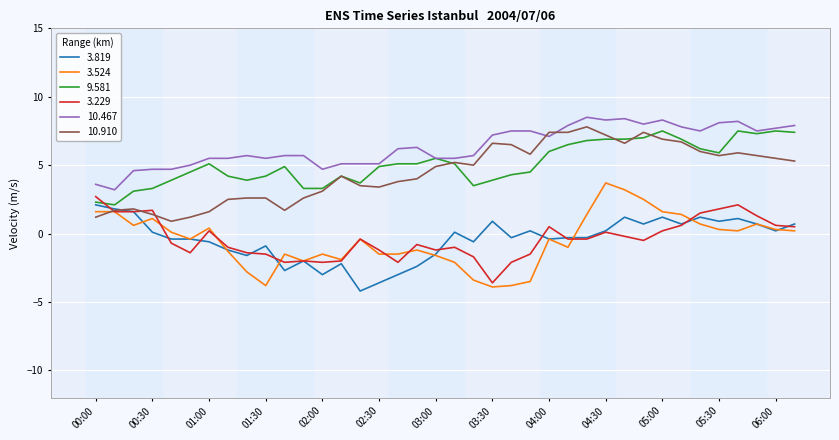

Which series has the widest spread of values?

3.524